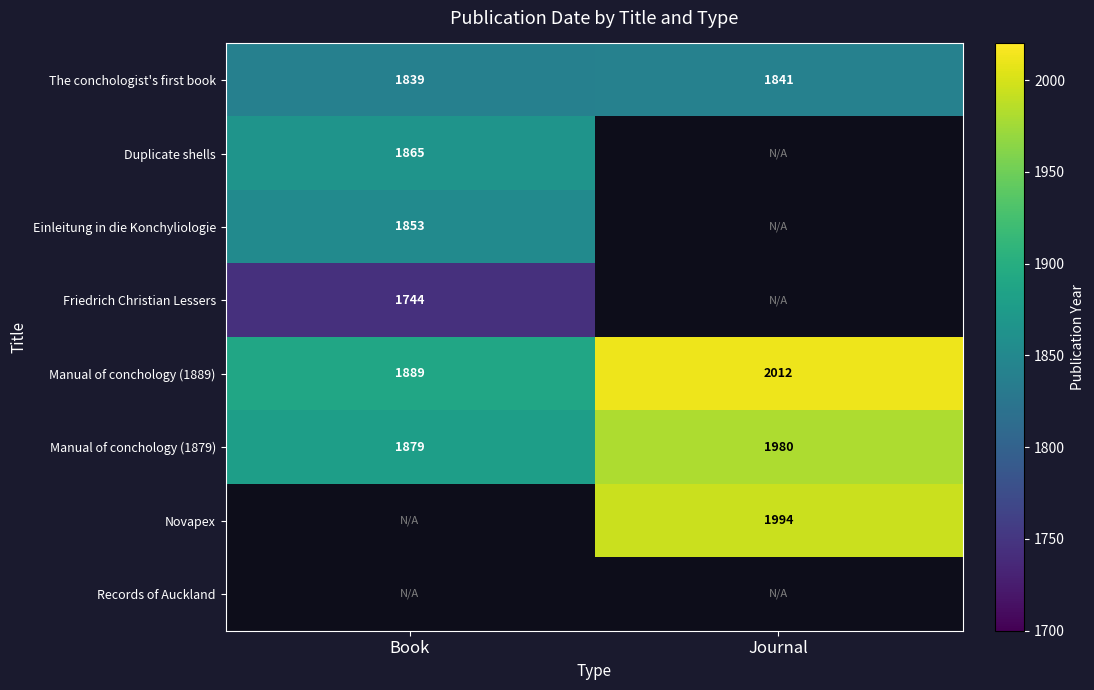

What is the difference between the highest and lowest values at Journal?

171.0